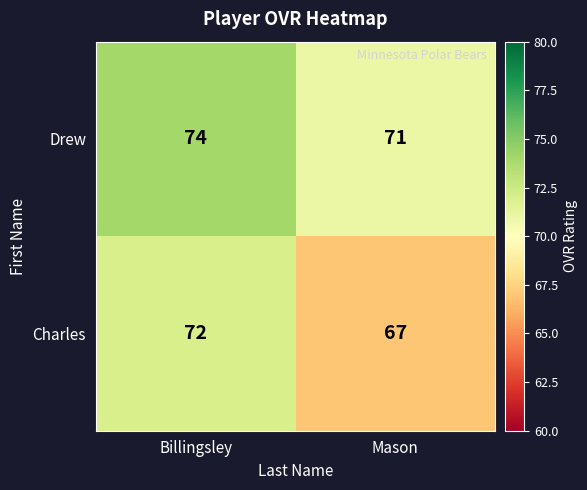

What is the average value of the Charles series?

70